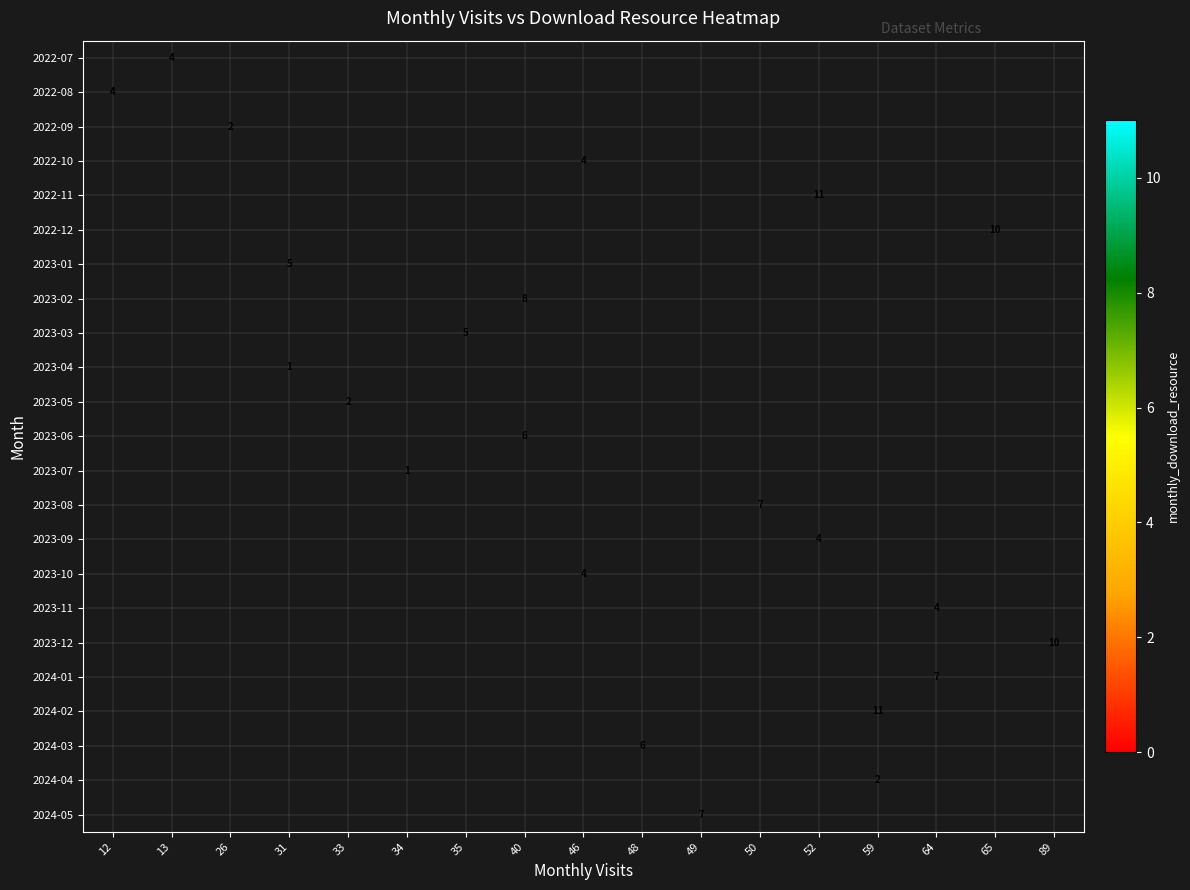

Is it true that 2023-04 equals 2 at 31?

False